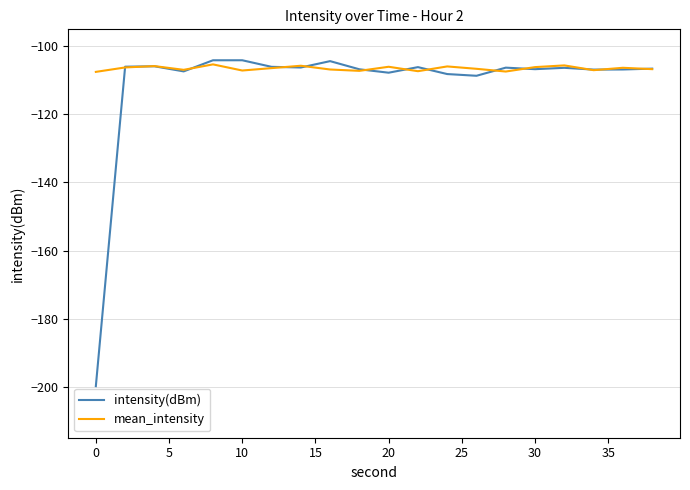

Rank the series by their average value, from lowest to highest.

intensity(dBm), mean_intensity